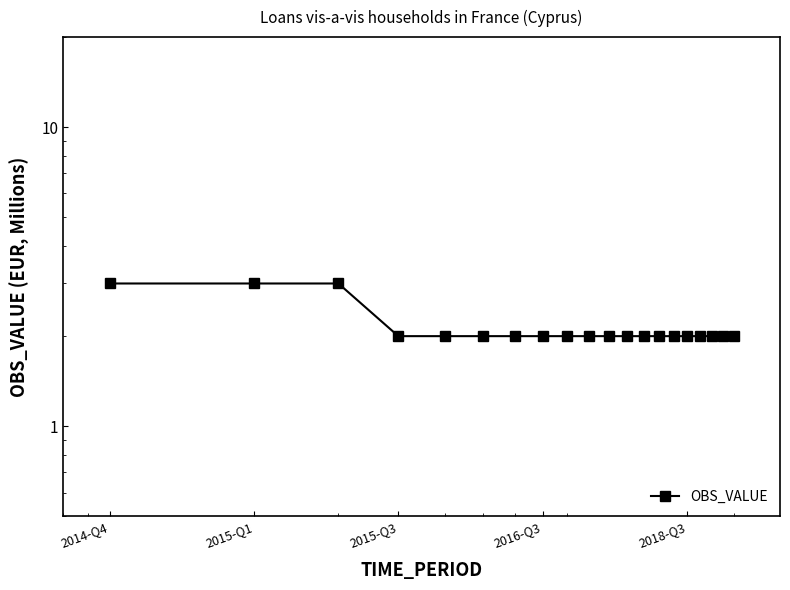

True or false: there are more than 1 points higher than both neighbors.

False